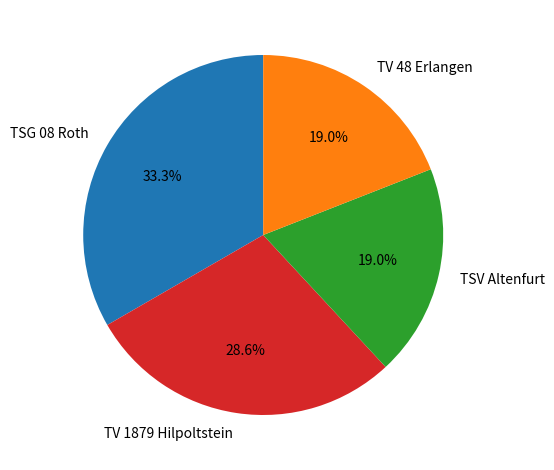

Count the number of slices in the pie.

4